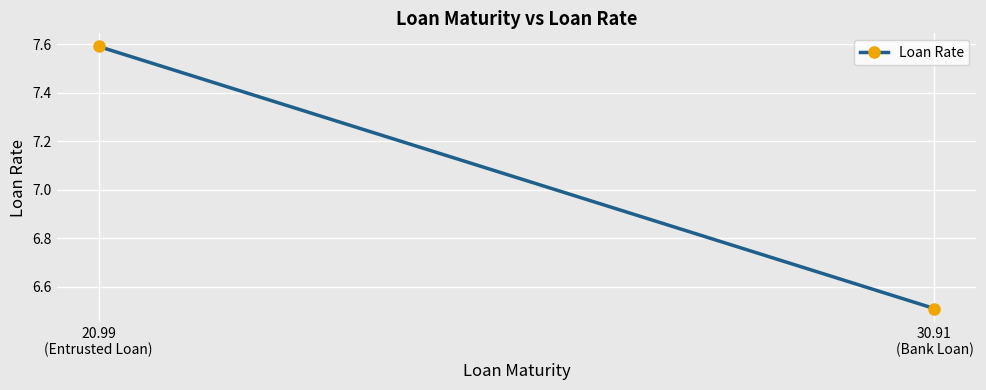

The value at 30.91
(Bank Loan) is 6.5. True or false?

True